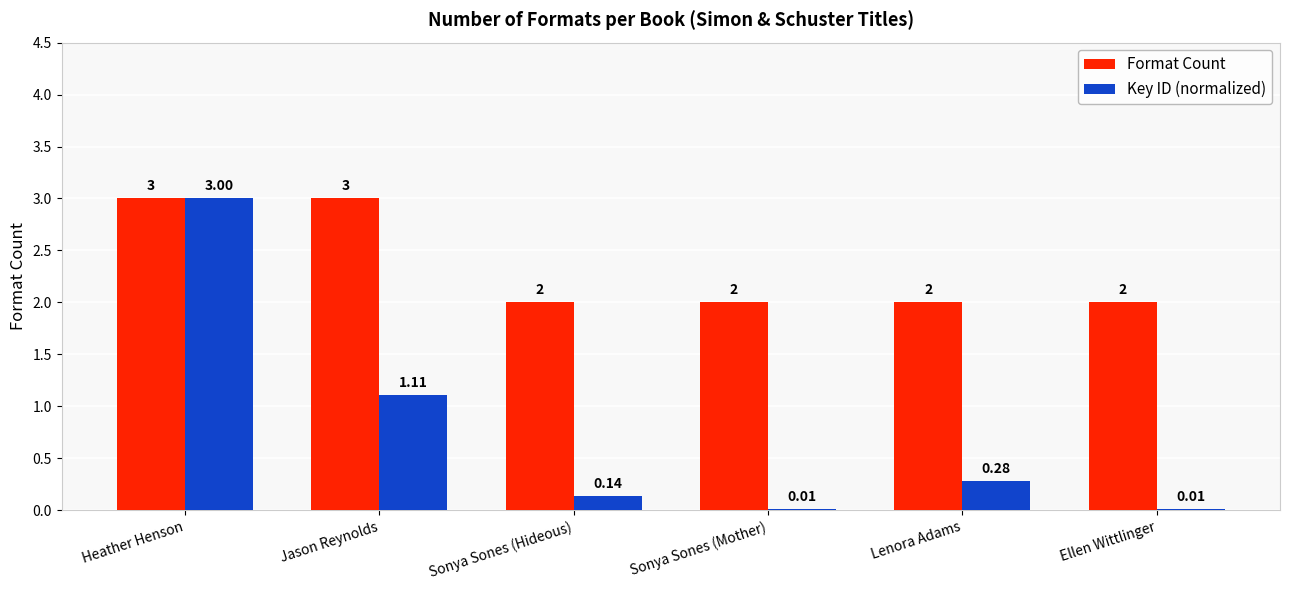

What is the sum of all Format Count values?

14.0